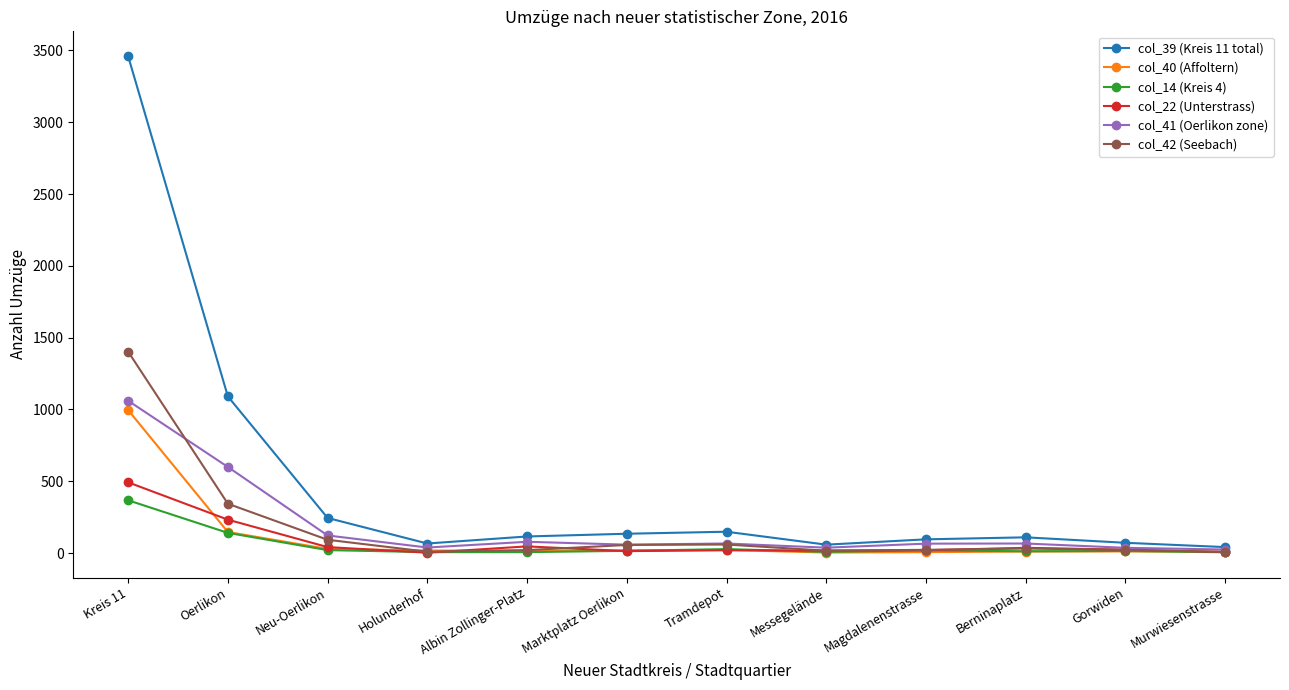

What is the sum of the col_22 (Unterstrass) values at Albin Zollinger-Platz and Marktplatz Oerlikon?

61